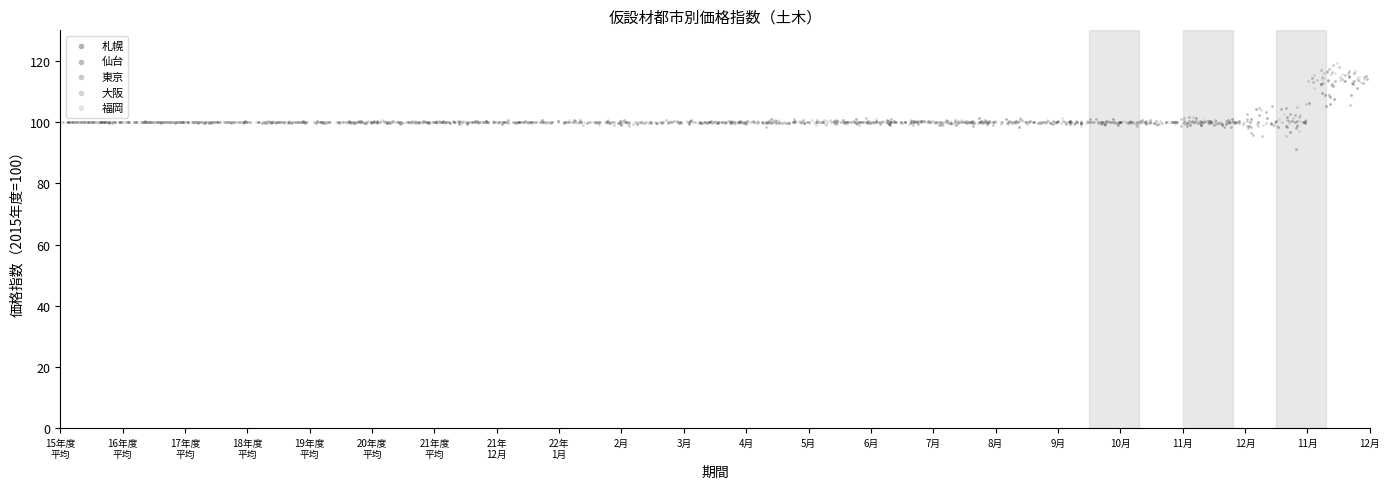

What are all the series names shown in the legend?

札幌, 仙台, 東京, 大阪, 福岡